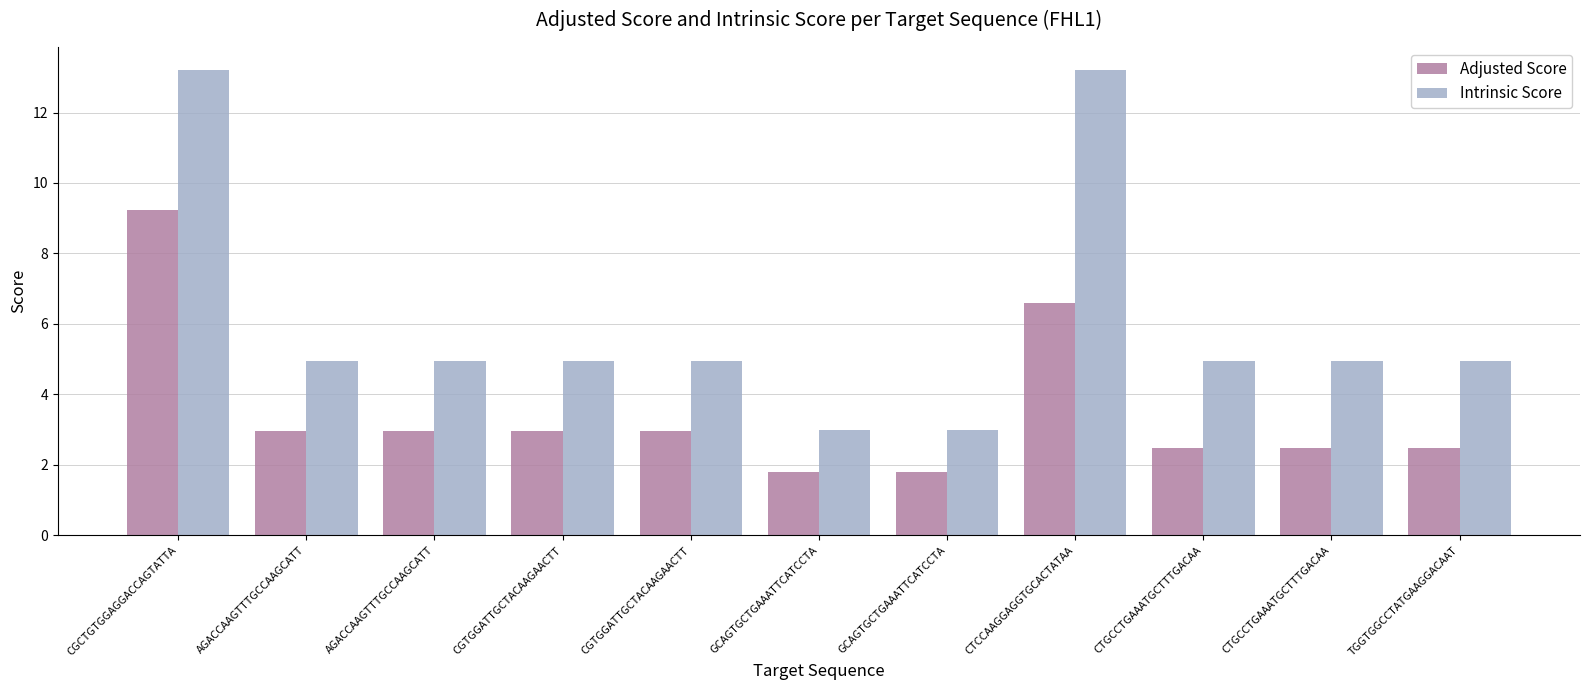

At which label does Adjusted Score reach its minimum?

GCAGTGCTGAAATTCATCCTA